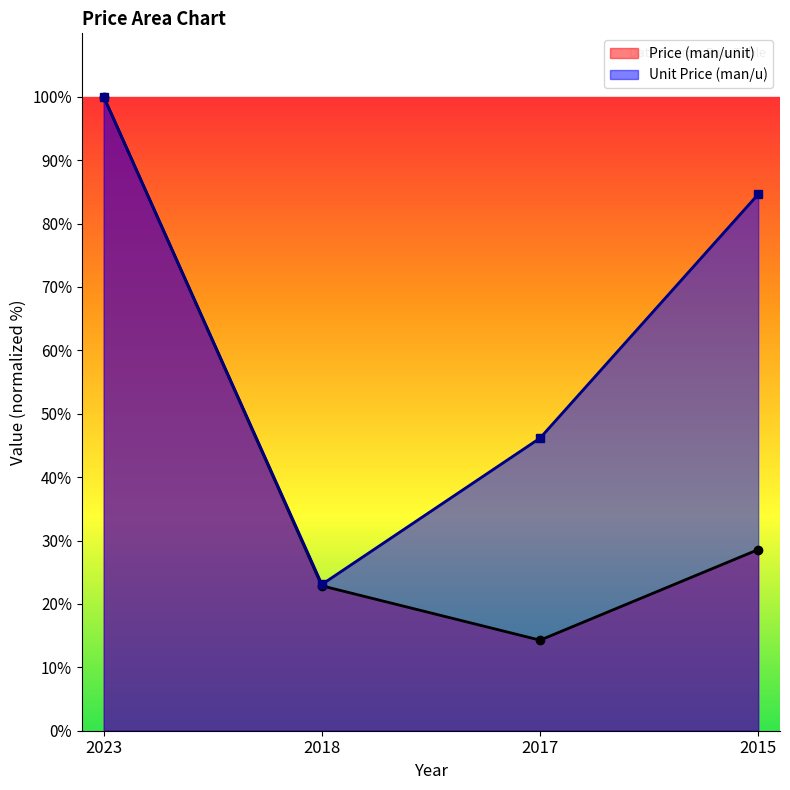

How many interior local valleys does the Price (man/unit) series have?

1